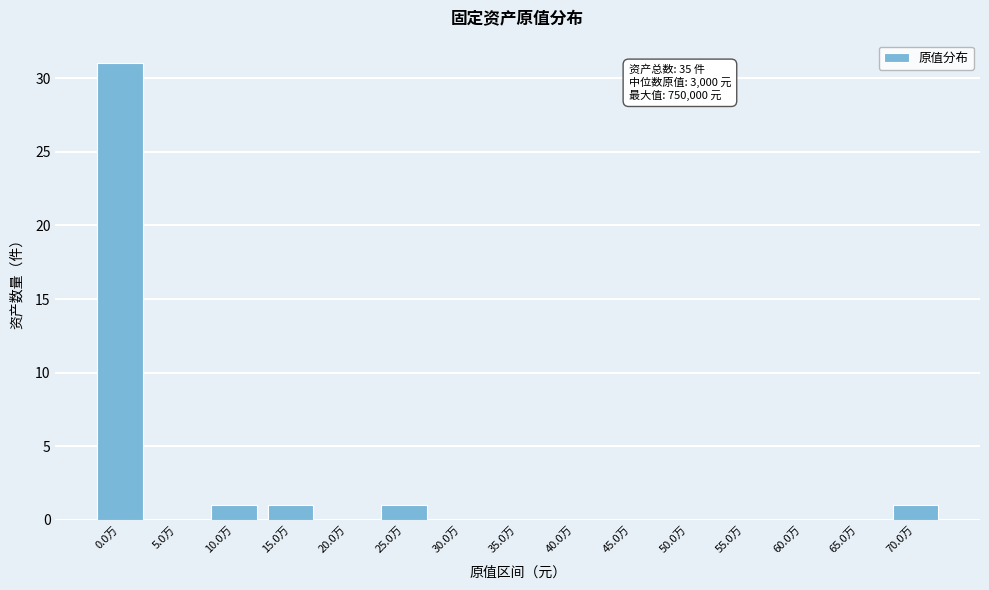

Reading left to right, list all the values displayed in this chart.

0.0万=31	5.0万=0	10.0万=1	15.0万=1	20.0万=0	25.0万=1	30.0万=0	35.0万=0	40.0万=0	45.0万=0	50.0万=0	55.0万=0	60.0万=0	65.0万=0	70.0万=1